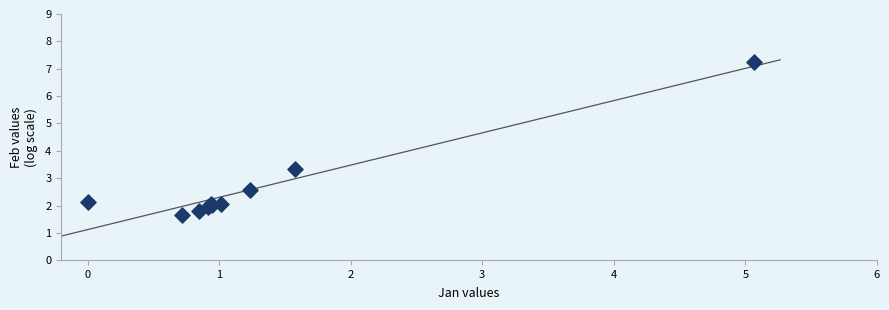

What Y value in the scatter plot is closest to 4?

3.4